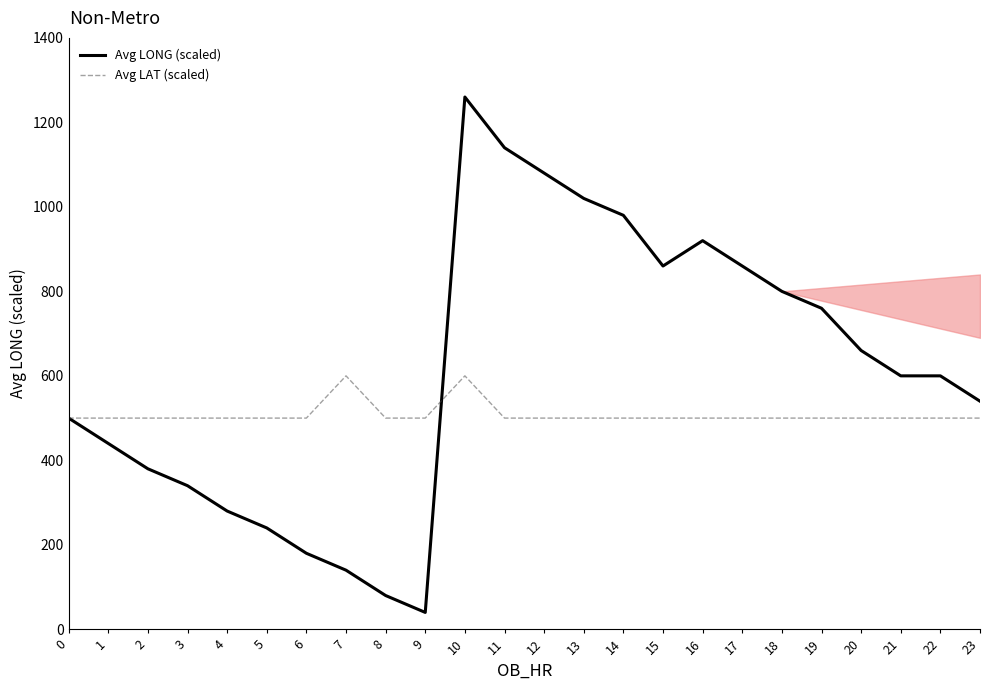

True or false: Avg LONG (scaled) and Avg LAT (scaled) cross at least once.

True